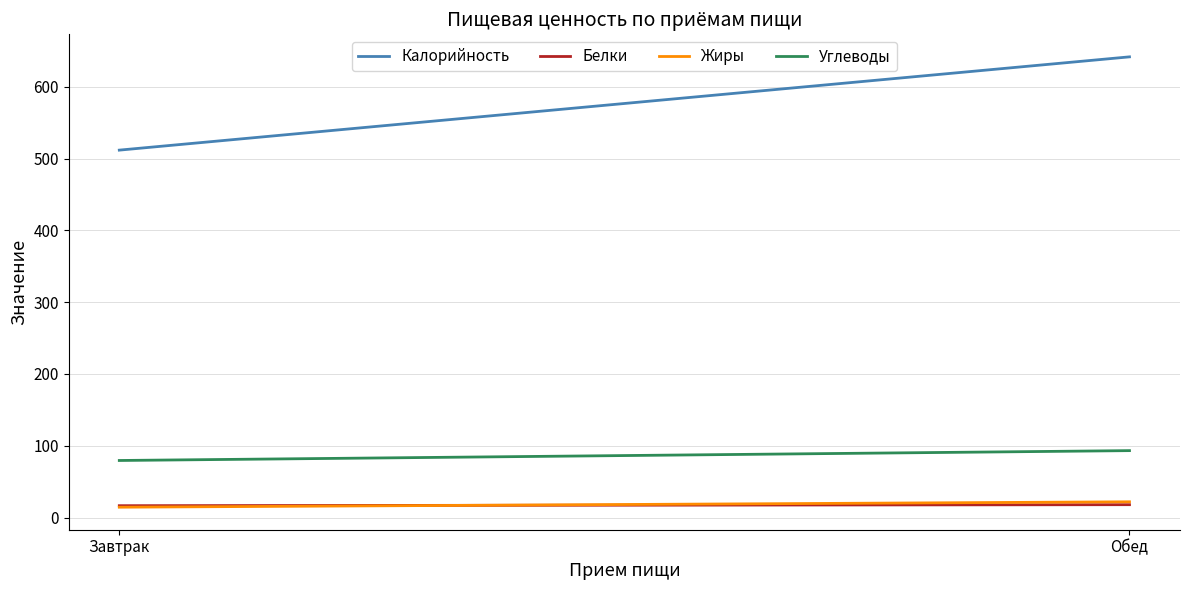

The value of Жиры at Завтрак is 14.3. True or false?

True